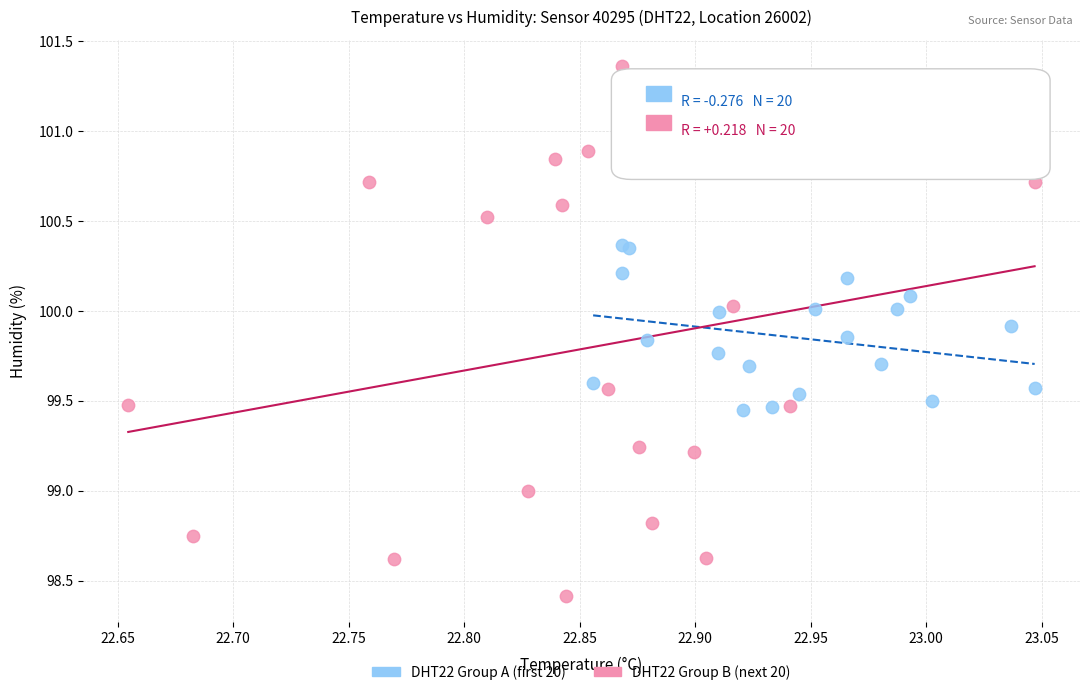

Which series has the largest Y range (max minus min)?

DHT22 Group B (next 20)